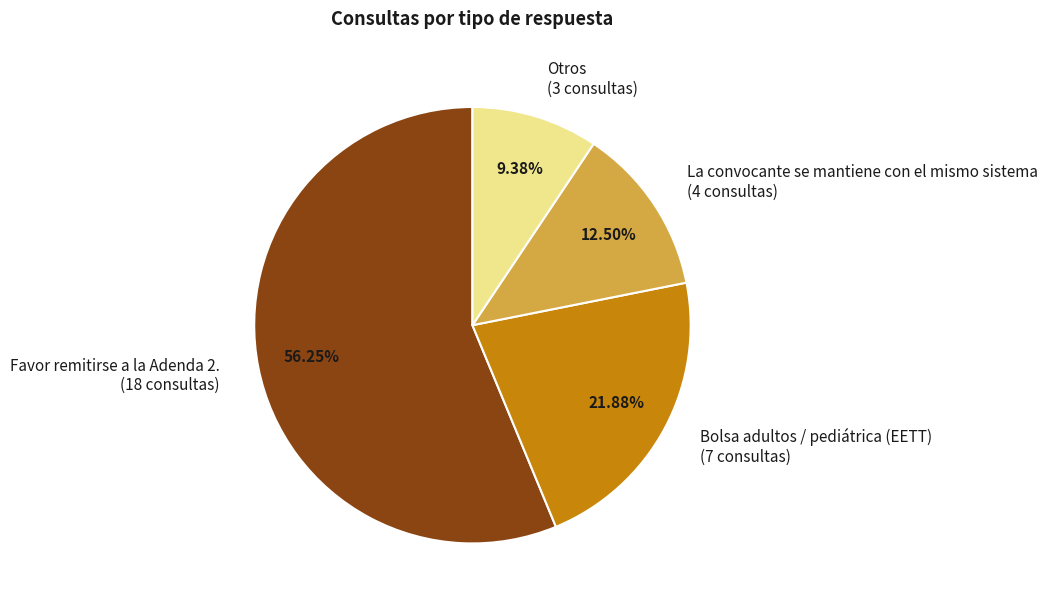

What is the ratio of the value at Favor remitirse a la Adenda 2. to the value at Bolsa adultos / pediátrica (EETT)?

2.6